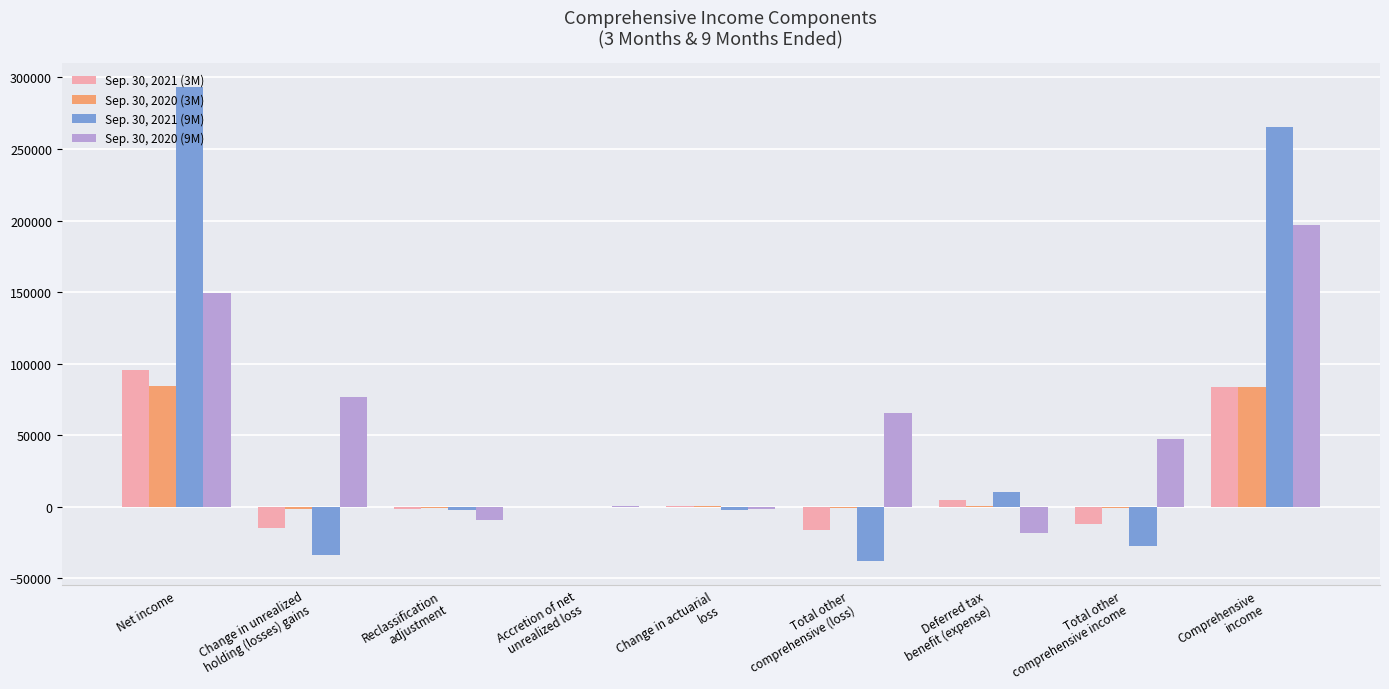

Where is Sep. 30, 2020 (3M) nearest to the value 41555?

Change in actuarial
loss